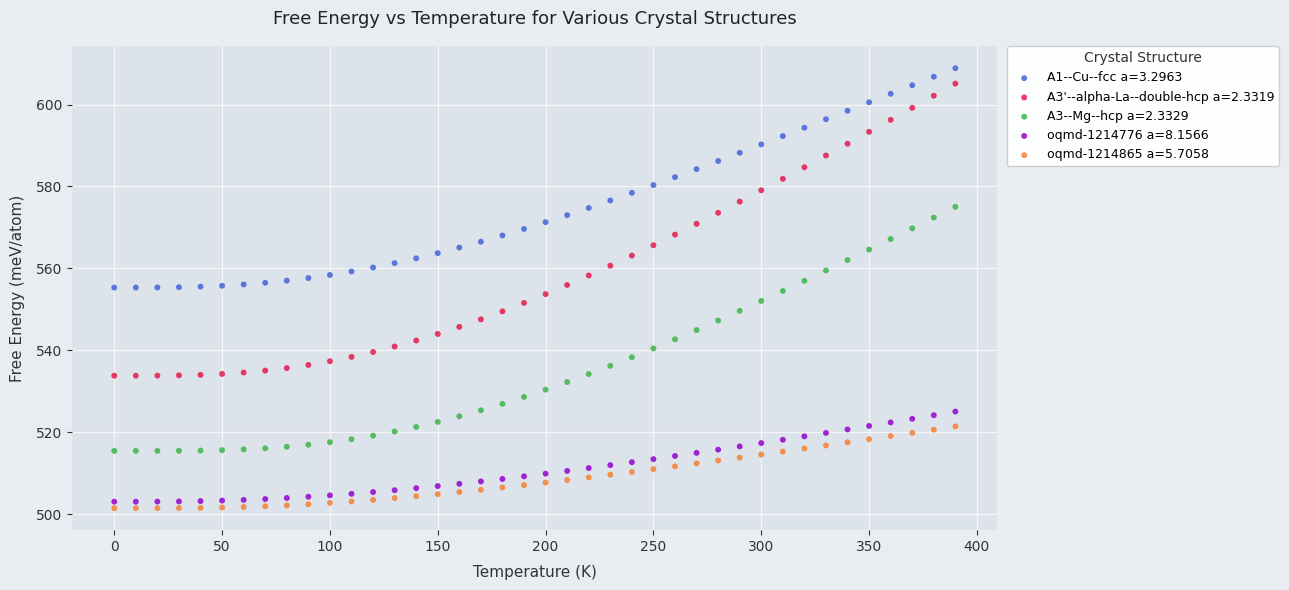

What are all the series names shown in the legend?

A1--Cu--fcc a=3.2963, A3'--alpha-La--double-hcp a=2.3319, A3--Mg--hcp a=2.3329, oqmd-1214776 a=8.1566, oqmd-1214865 a=5.7058